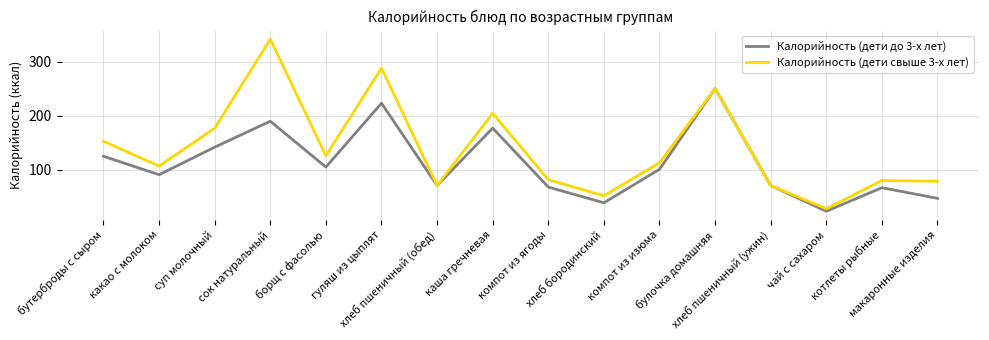

Is the value of Калорийность (дети до 3-х лет) at компот из ягоды greater than the value of Калорийность (дети свыше 3-х лет) at компот из ягоды?

No